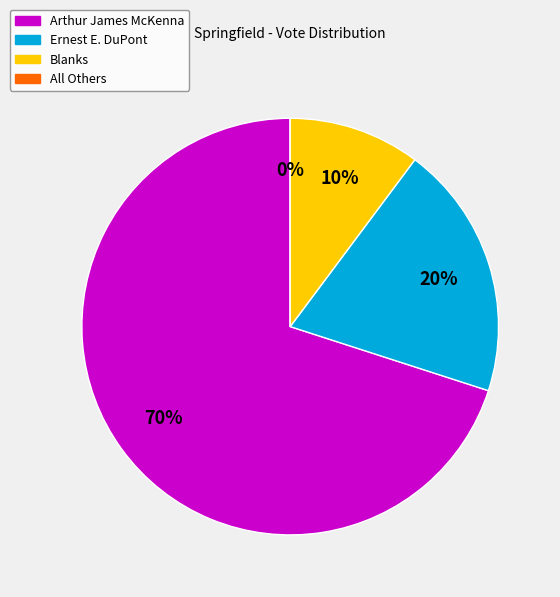

How many segments does this pie chart have?

4